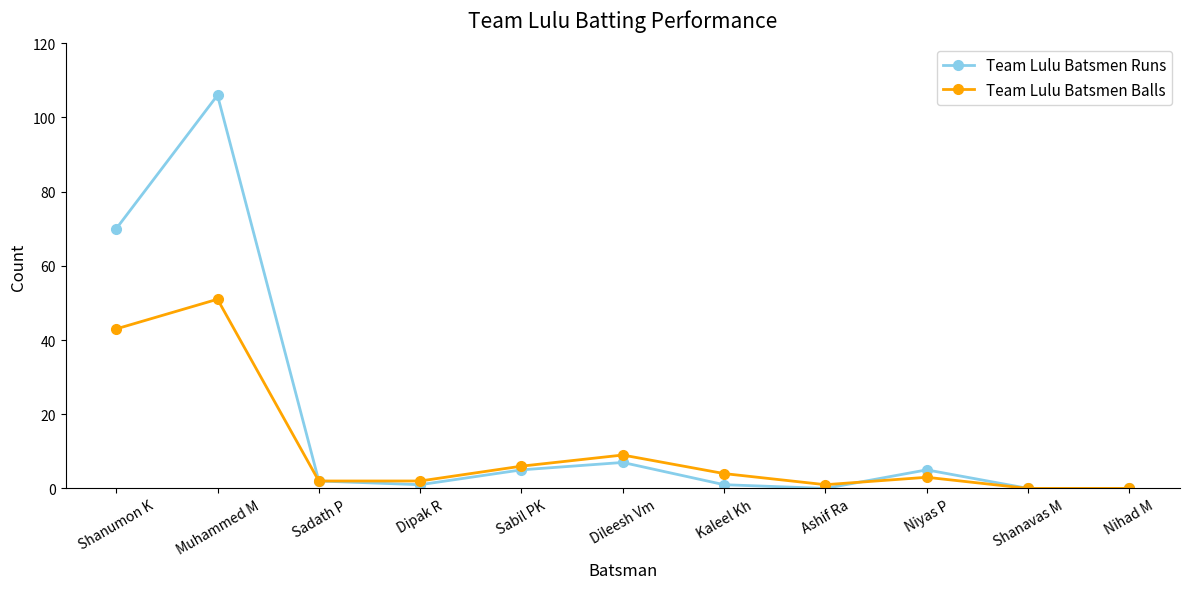

Where does the Team Lulu Batsmen Balls series first go above 3?

Shanumon K